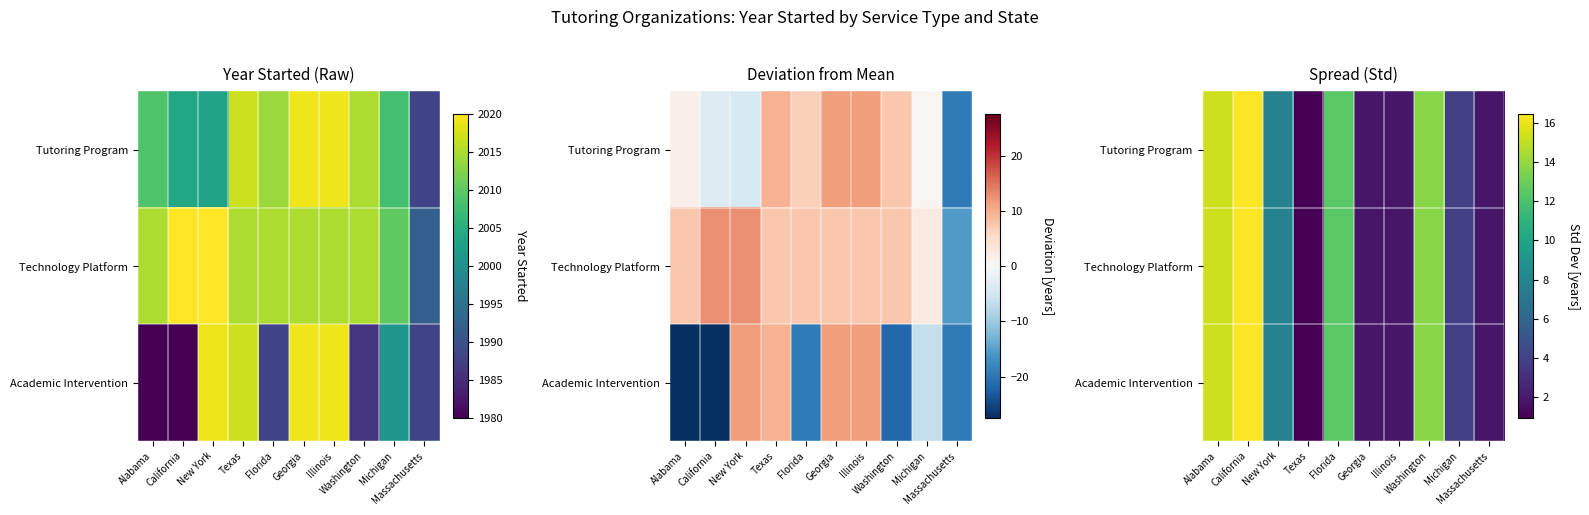

Which label corresponds to the smallest value in the chart?

Texas